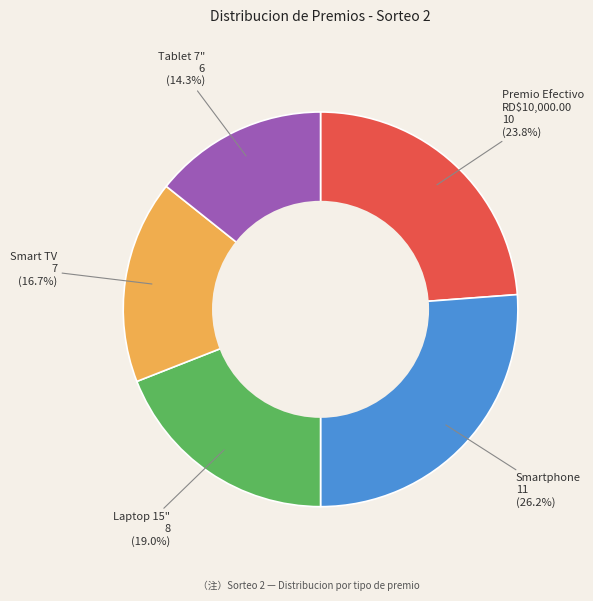

True or false: Laptop 15" accounts for 14% of the total.

False